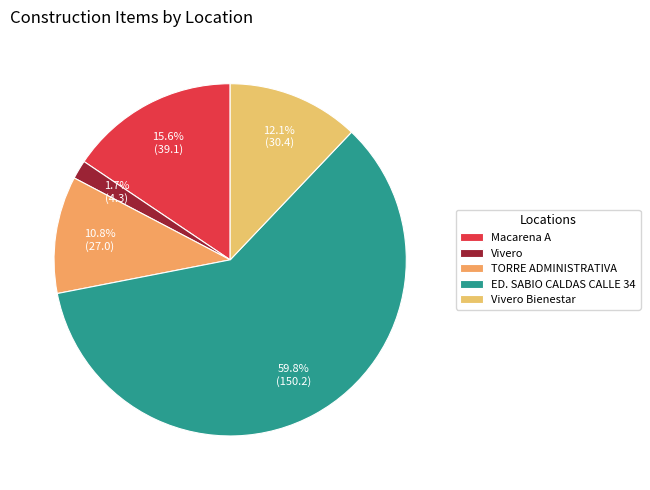

What is the smallest slice in the pie chart?

Vivero